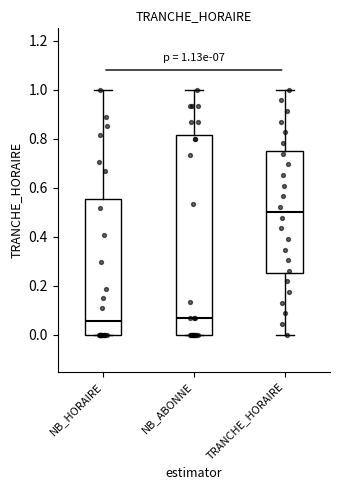

Comparing the boxes themselves (not the whiskers), which one is the tallest?

NB_ABONNE